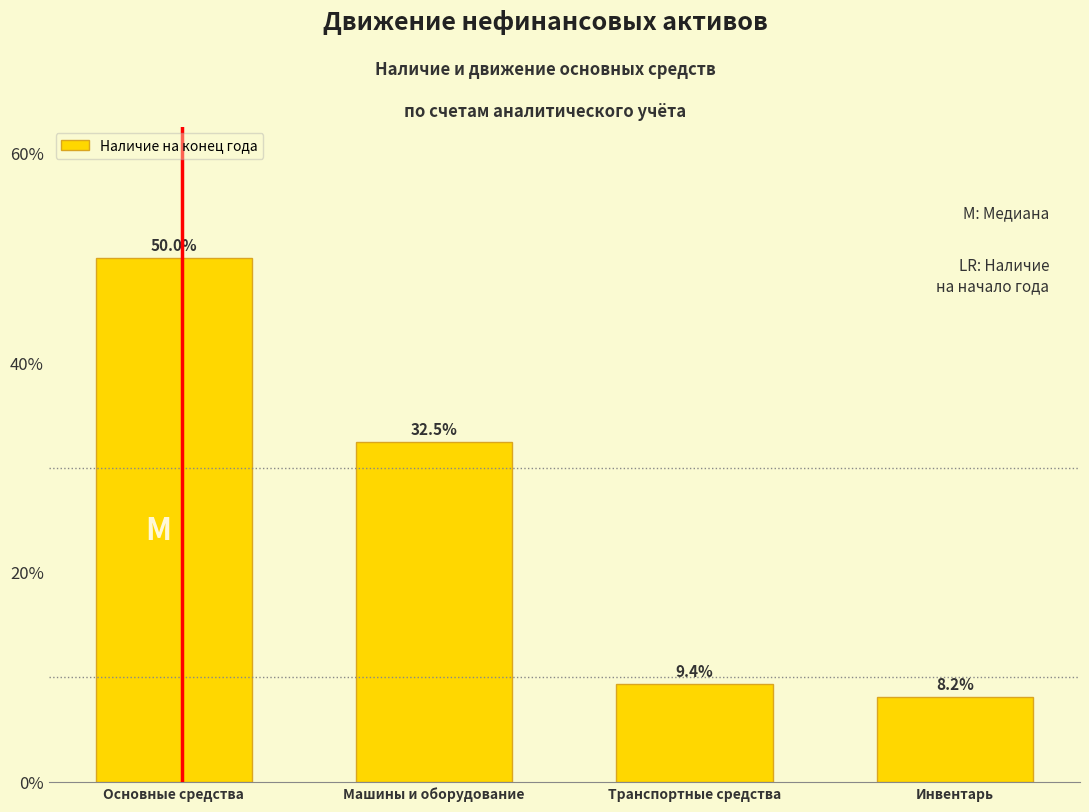

Reading left to right, extract all data points from this chart.

50.0	32.5	9.4	8.2